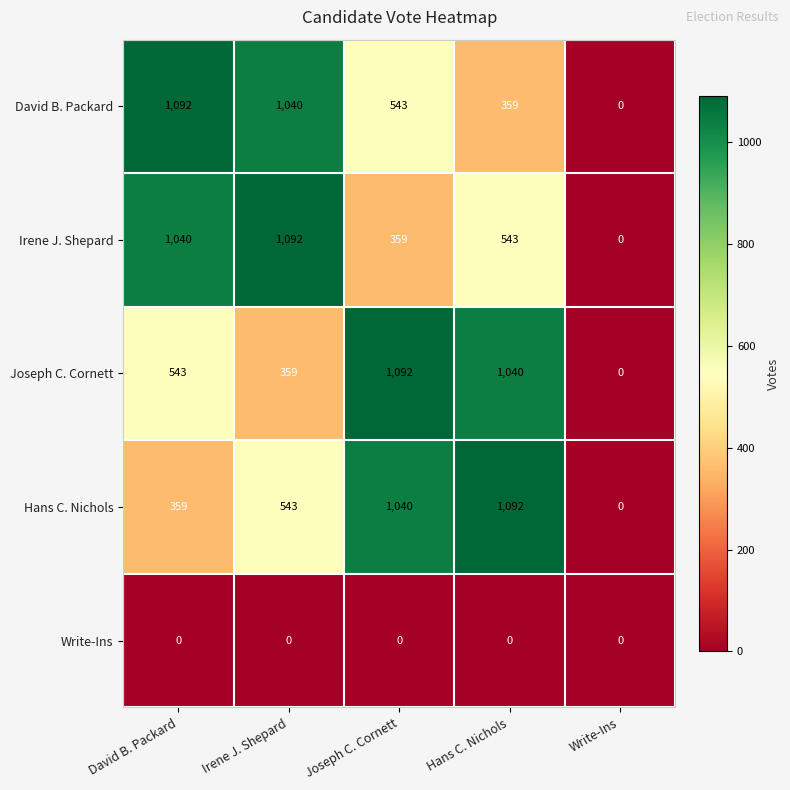

List the labels in order of Hans C. Nichols value, largest first.

Hans C. Nichols, Joseph C. Cornett, Irene J. Shepard, David B. Packard, Write-Ins